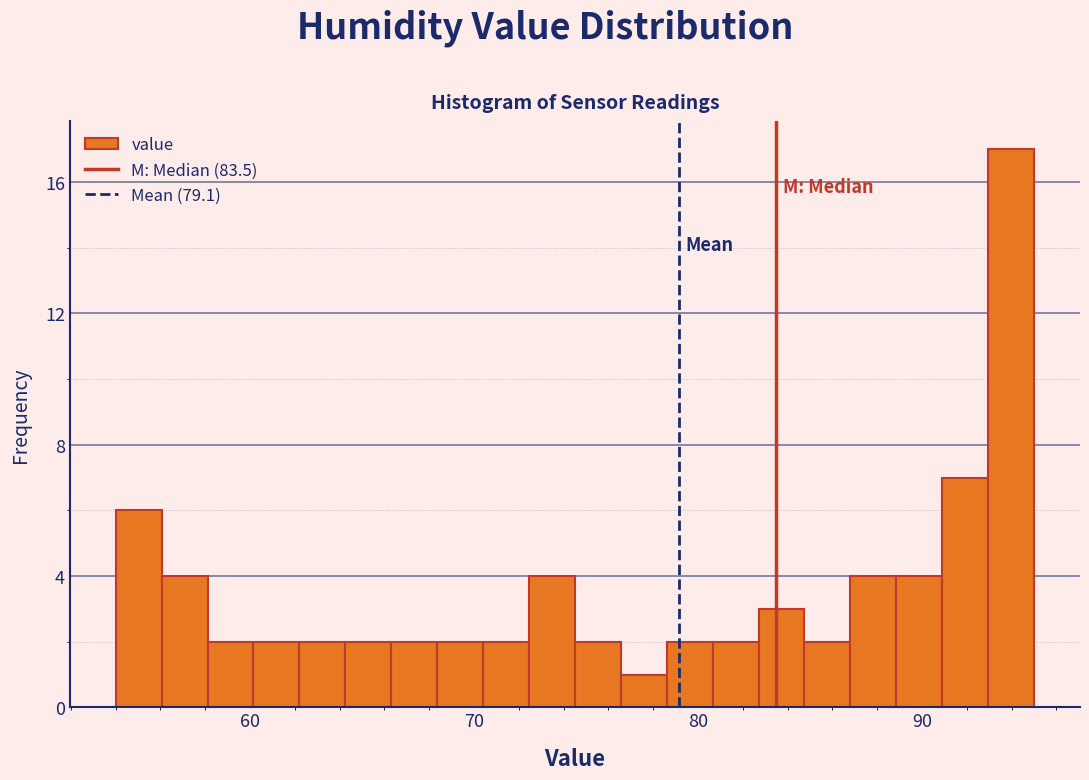

Read against the x-axis, roughly where is the centre of the tallest bar?

94